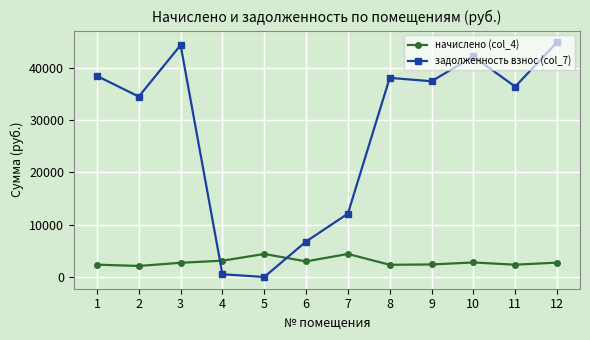

At which label is задолженность взнос (col_7) closest to 22449?

7